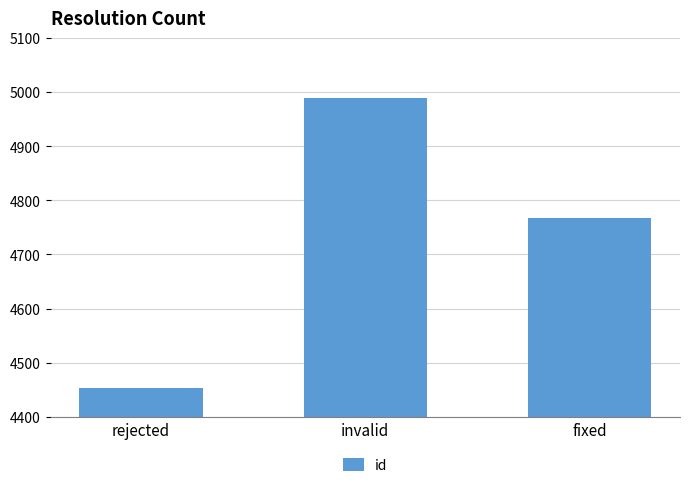

Reading left to right, list all the values displayed in this chart.

4454	4990	4767